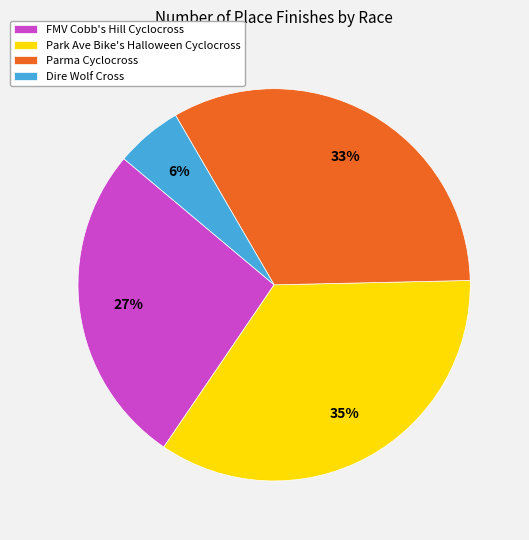

How many segments does this pie chart have?

4